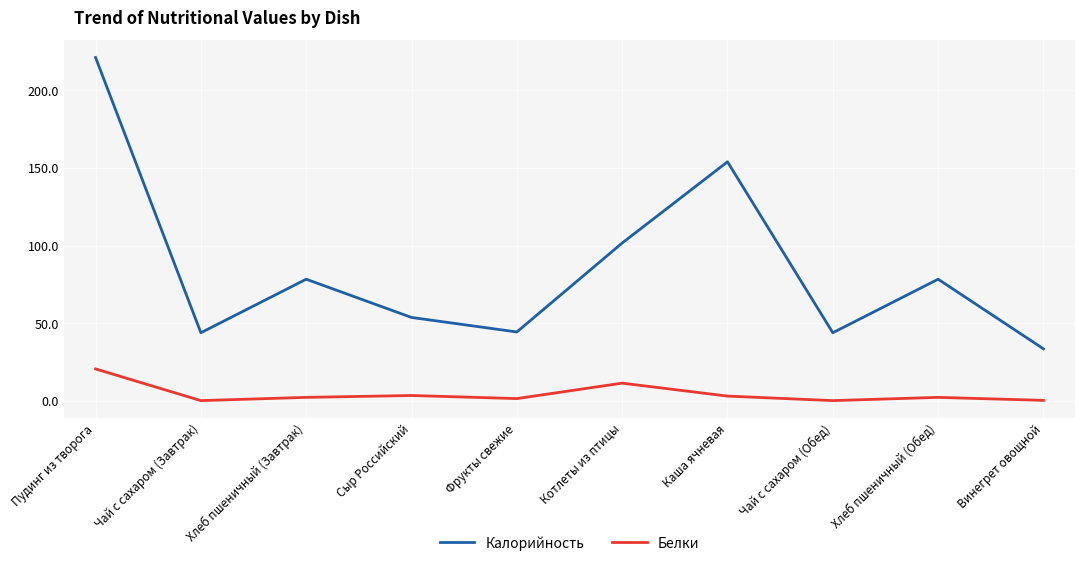

Which series has the largest range (max minus min)?

Калорийность